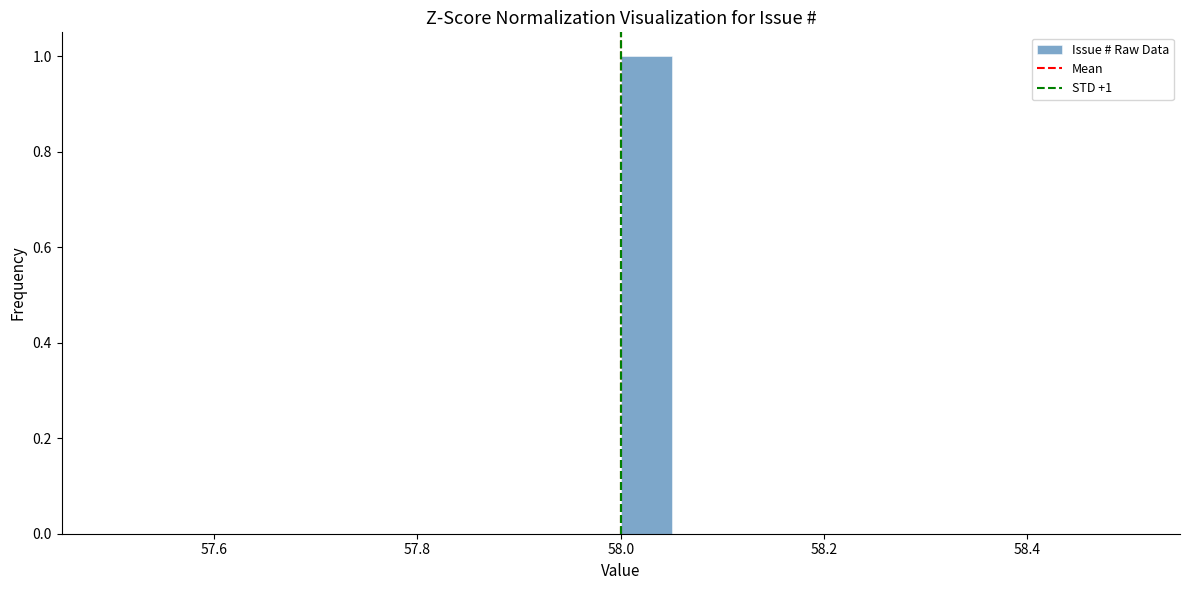

Around what value on the x-axis is the tallest bar? Give the approximate position of its centre, as read against the axis.

58.02